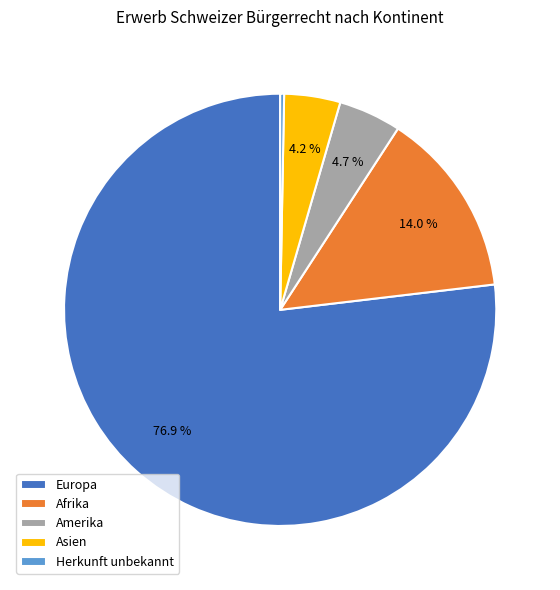

How many slices are in this pie chart?

5